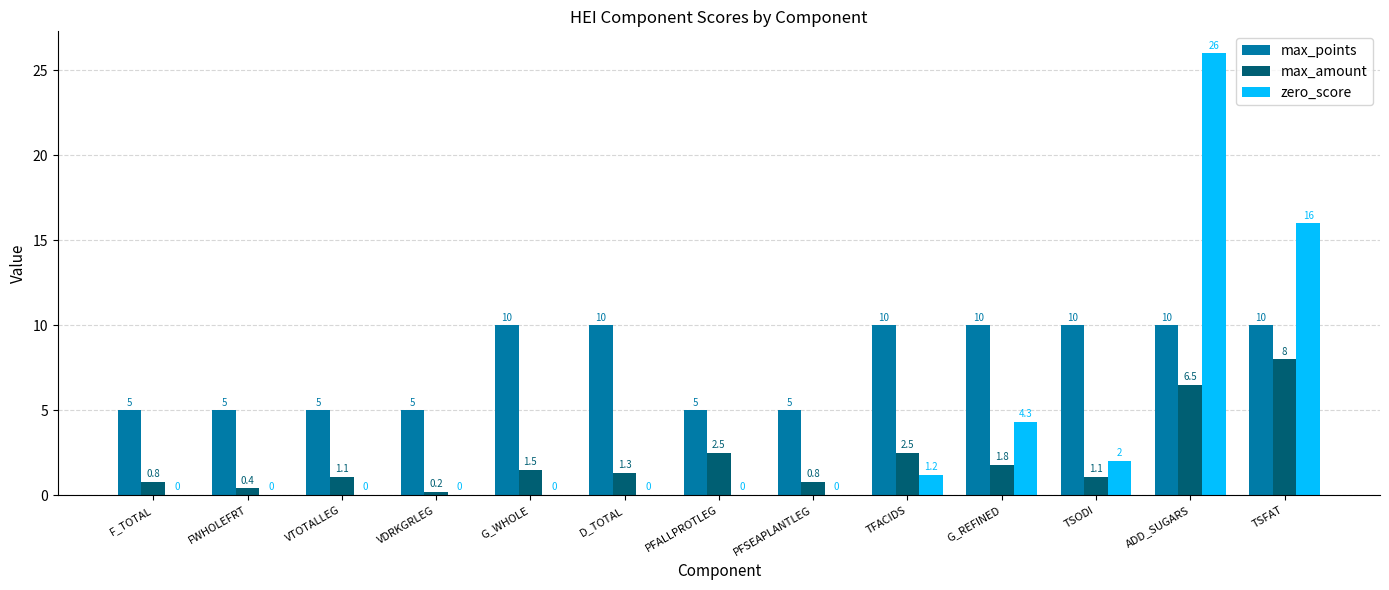

How many distinct data groups are displayed?

3